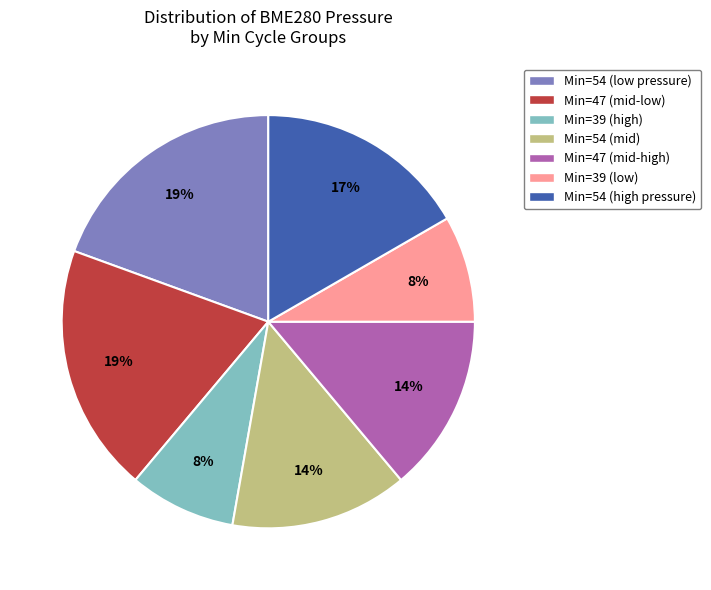

To the nearest percent, what is the difference between the largest and smallest slice percentages?

11%